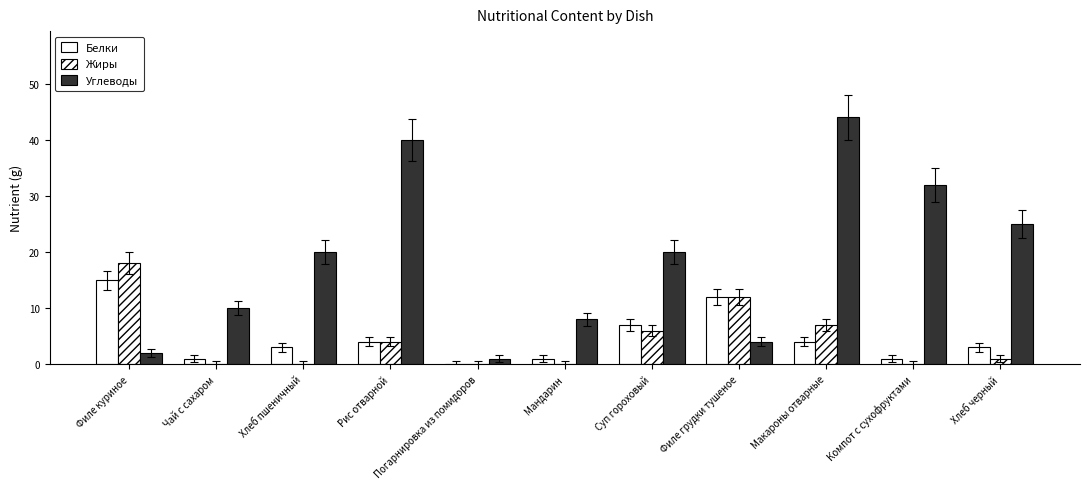

What is the label of the 10th bar from the left?

Компот с сухофруктами